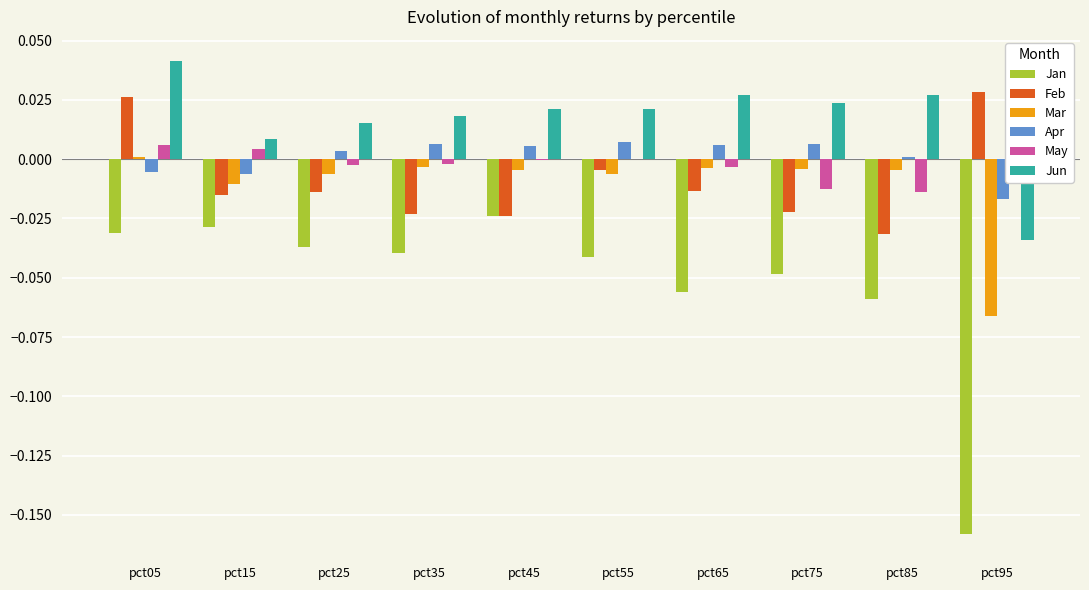

Which series changed the most between pct75 and pct95?

Jan